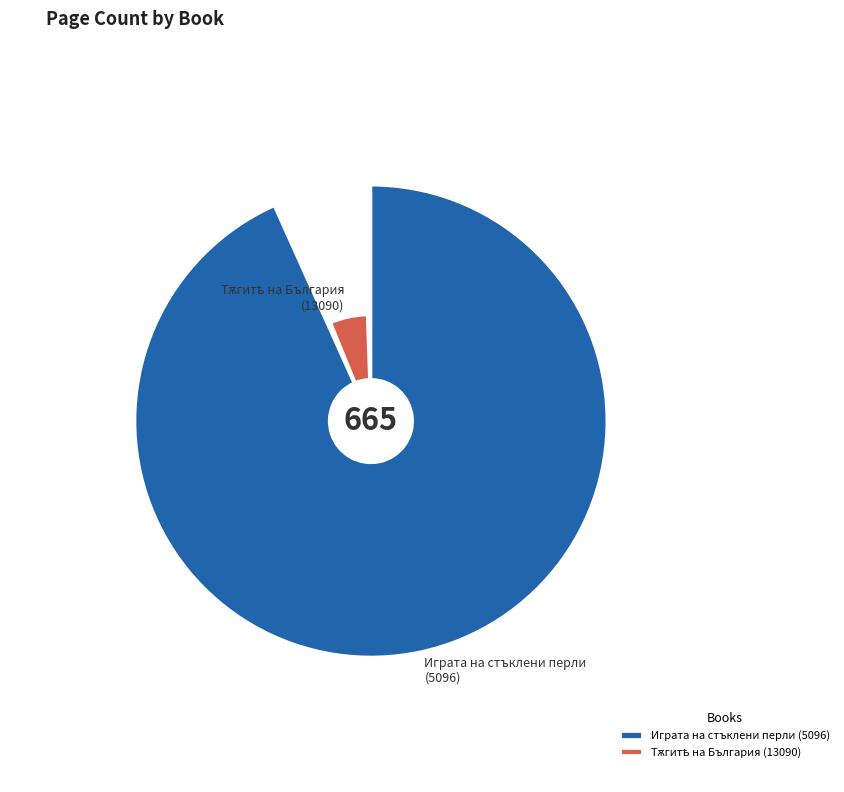

To the nearest percent, what is the average slice percentage?

50%